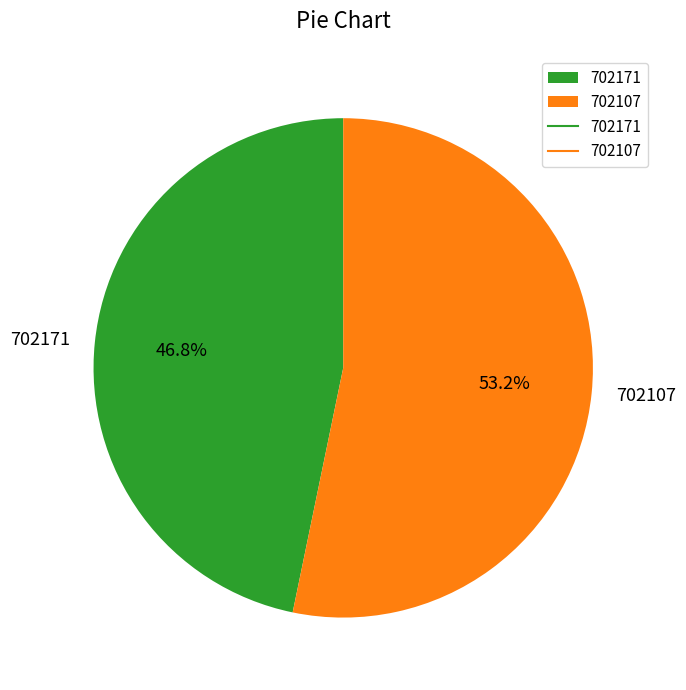

Which slice is the smallest?

702171